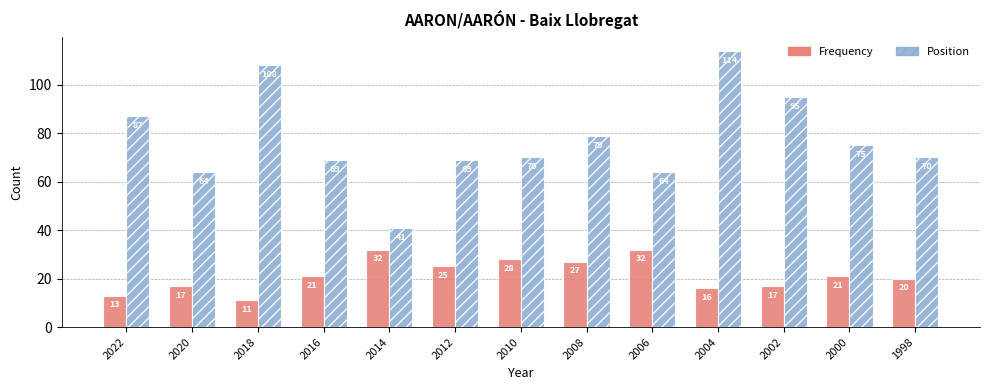

Reading left to right, list all the values displayed in this chart.

Frequency: 13	17	11	21	32	25	28	27	32	16	17	21	20
Position: 87	64	108	69	41	69	70	79	64	114	95	75	70